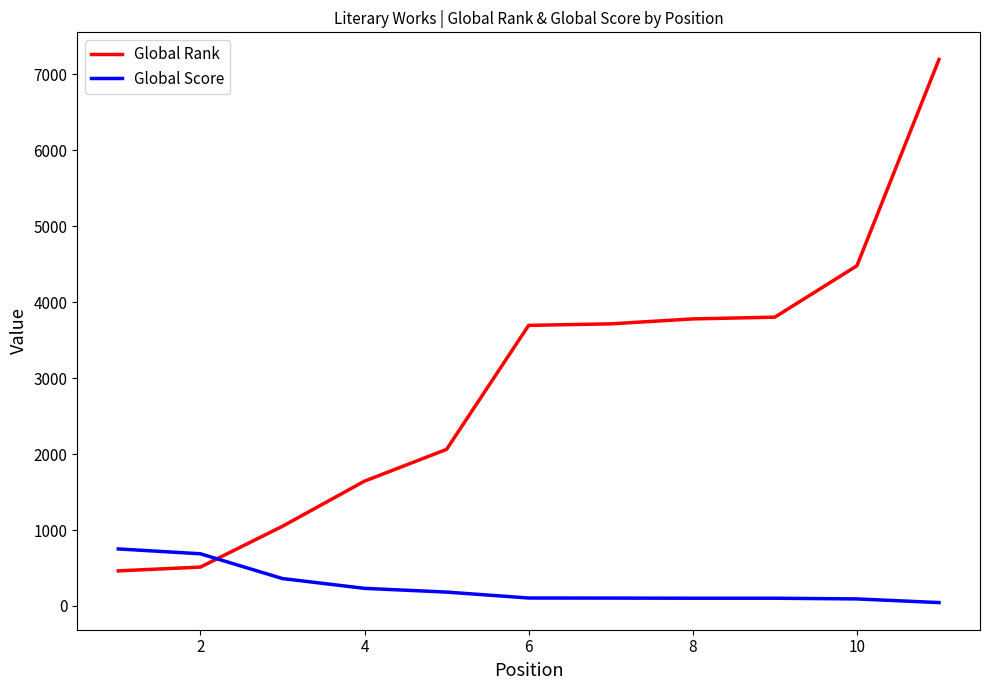

How many series are shown in this chart?

2